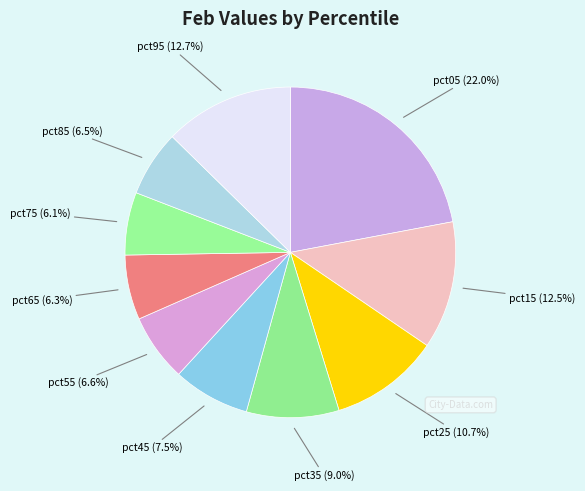

What is the largest slice in the pie chart?

pct05